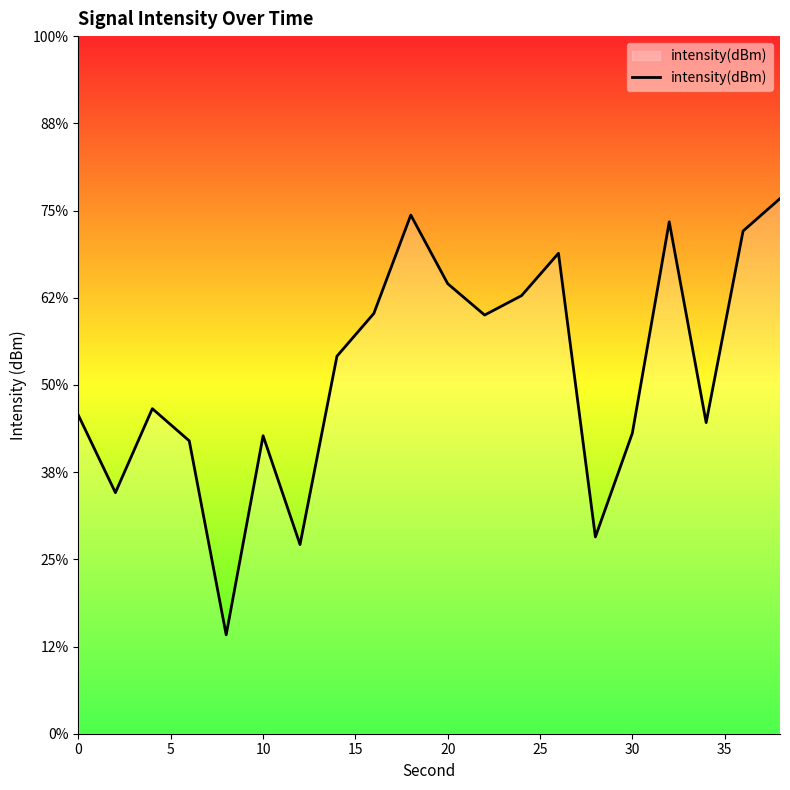

How many values exceed -128?

9